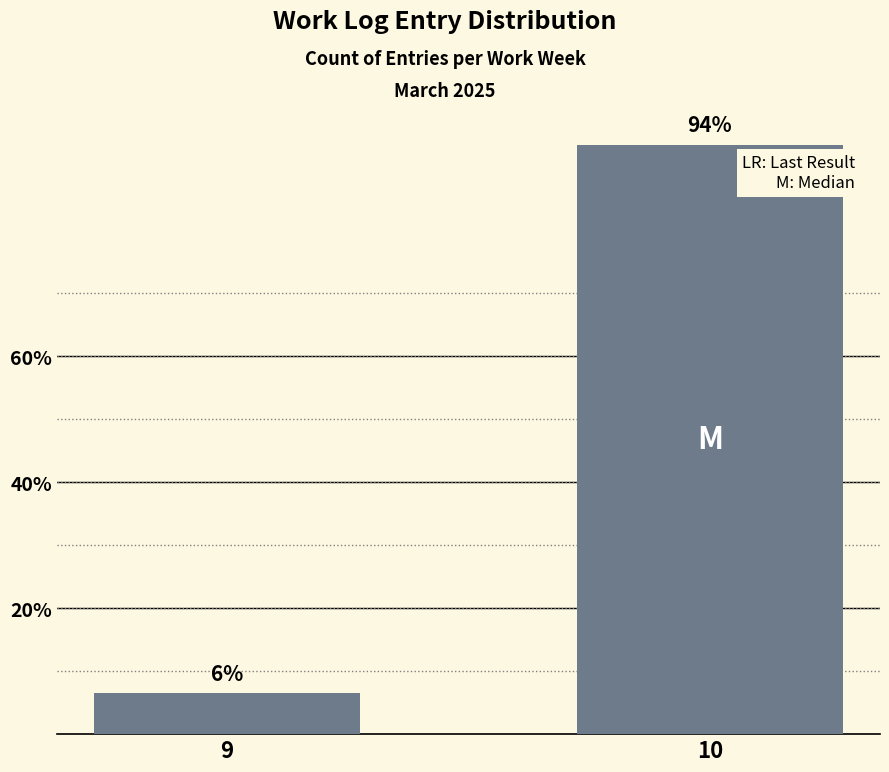

What is the ratio of the value at 9 to the value at 10?

0.1